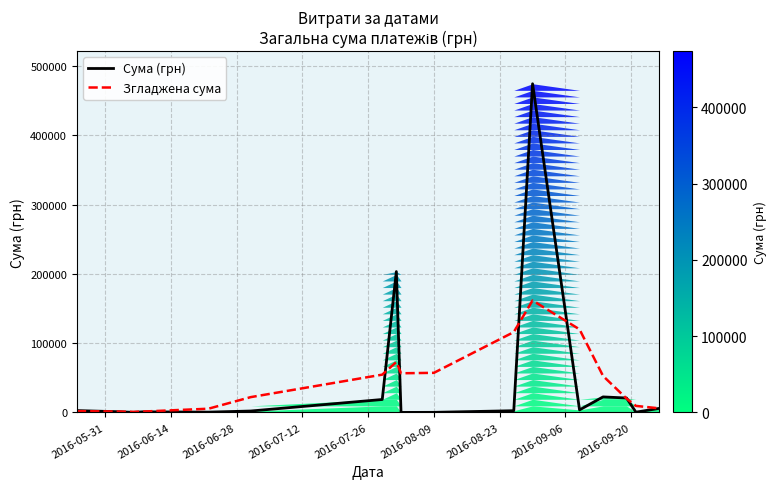

Is this an area chart (filled region under the line)?

No